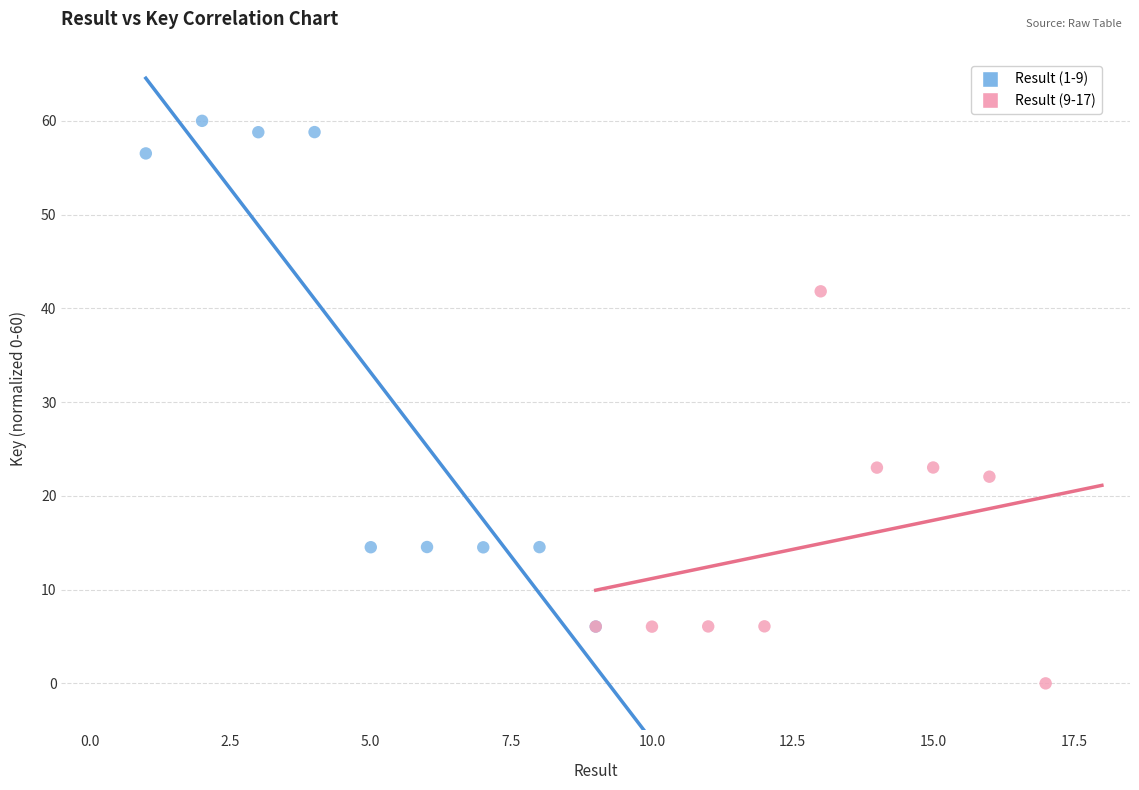

What are all the series names shown in the legend?

Result (1-9), Result (9-17)